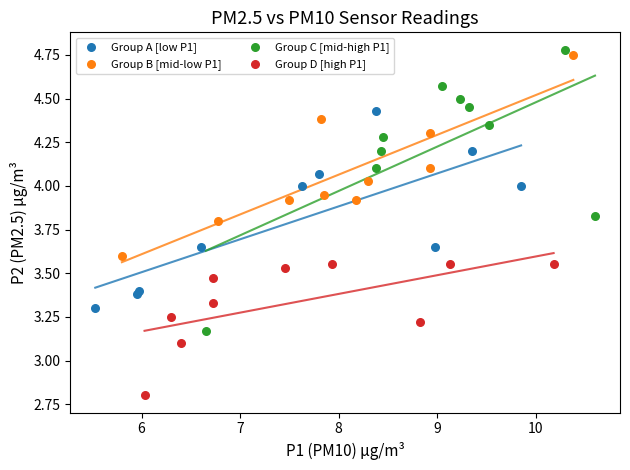

What are all the series names shown in the legend?

Group A [low P1], Group B [mid-low P1], Group C [mid-high P1], Group D [high P1]